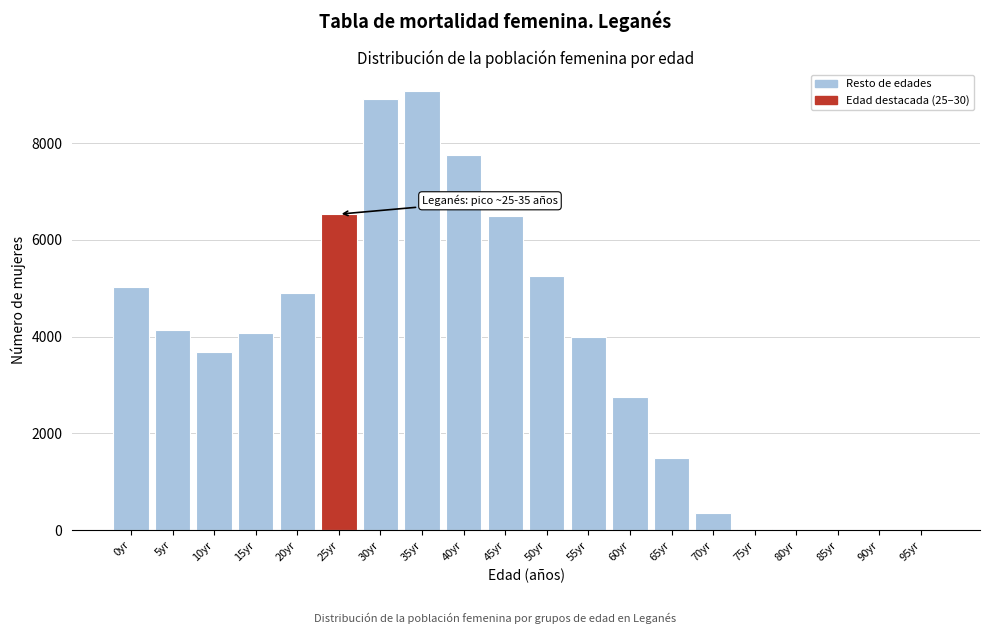

The value at 85yr is -6218. True or false?

False